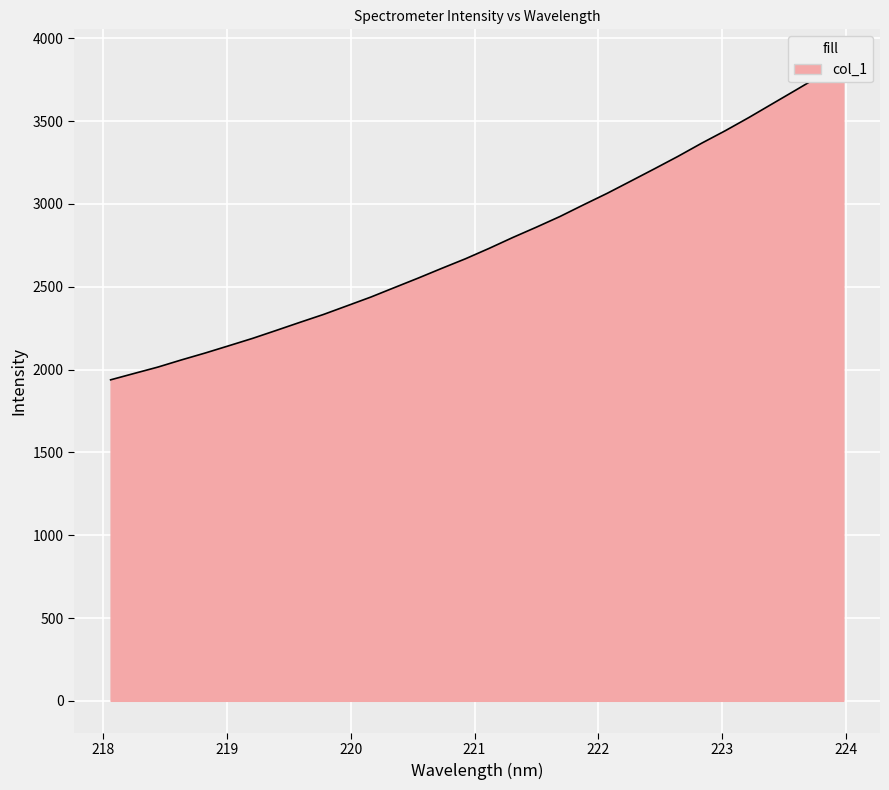

What is the sum of the values at 222.4538 and 220.5444?

5763.6